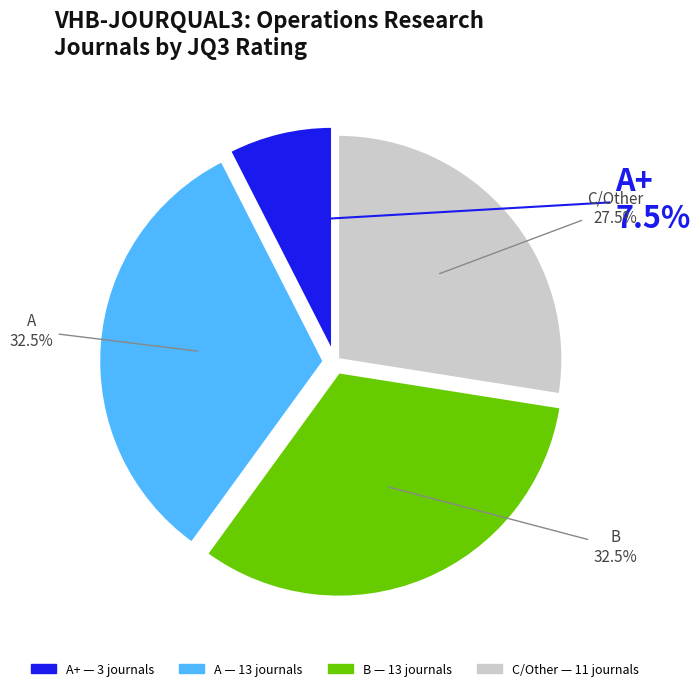

Does any single category account for the majority?

No